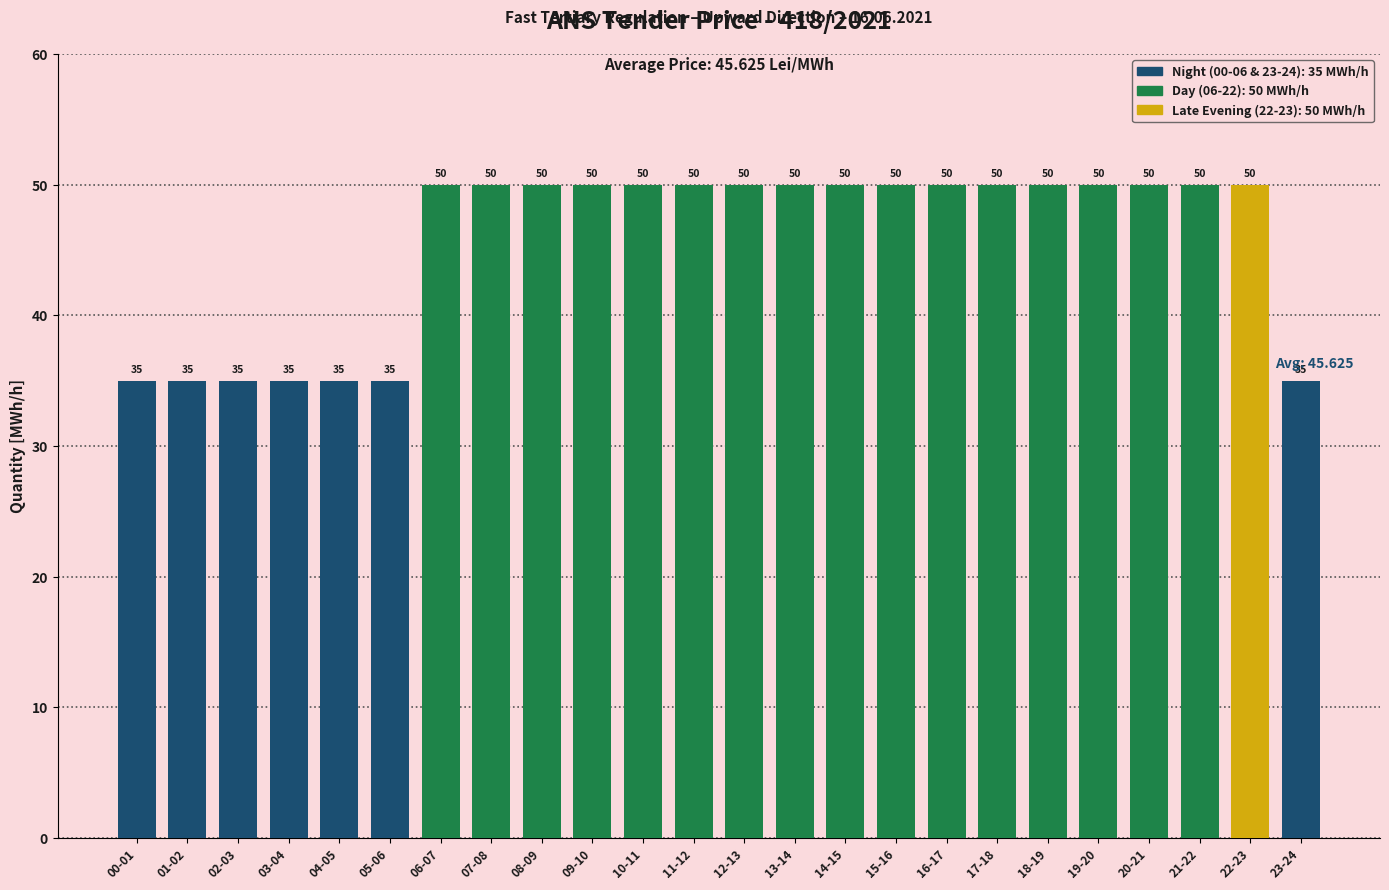

What is the label of the 6th bar from the right?

18-19